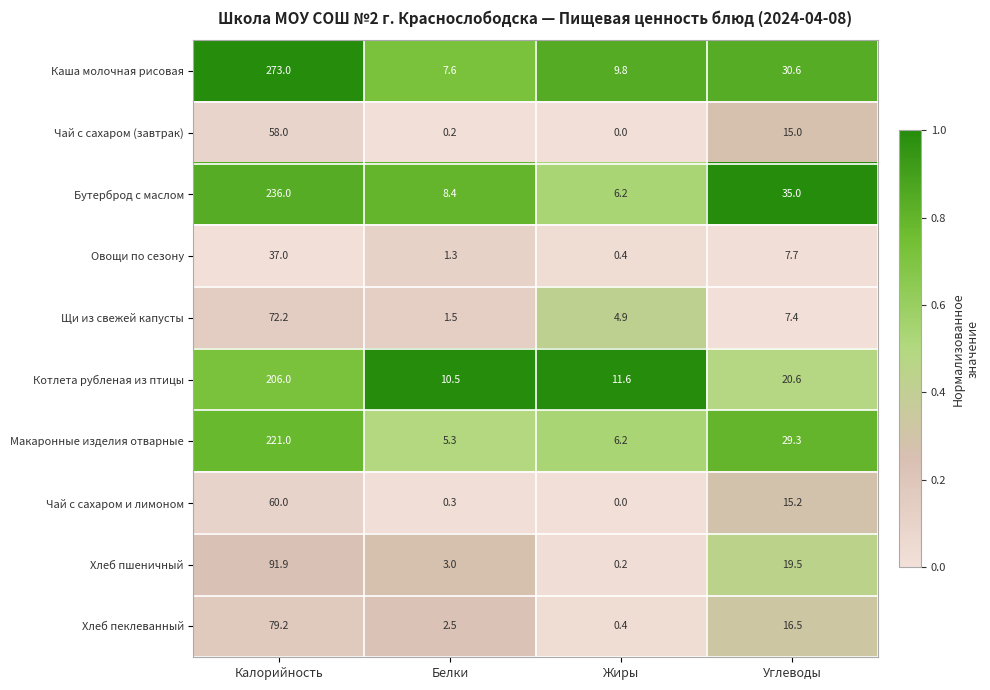

What is the spread (max minus min) of values at Калорийность?

236.0